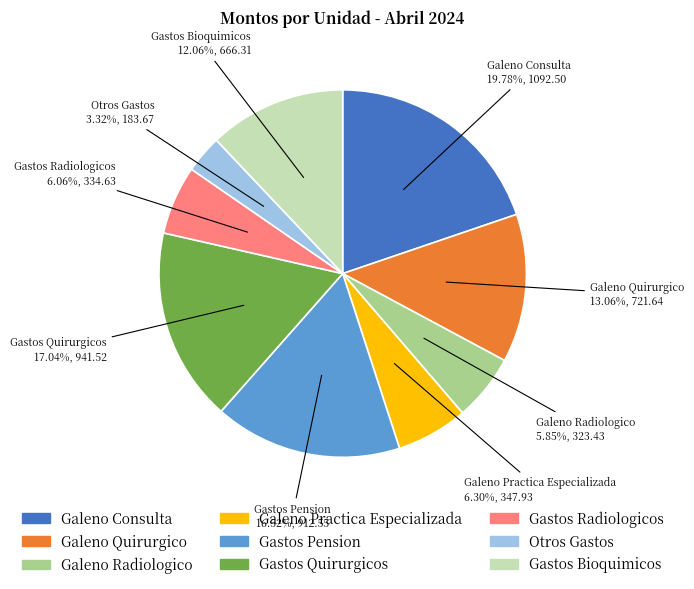

Count the number of slices in the pie.

9